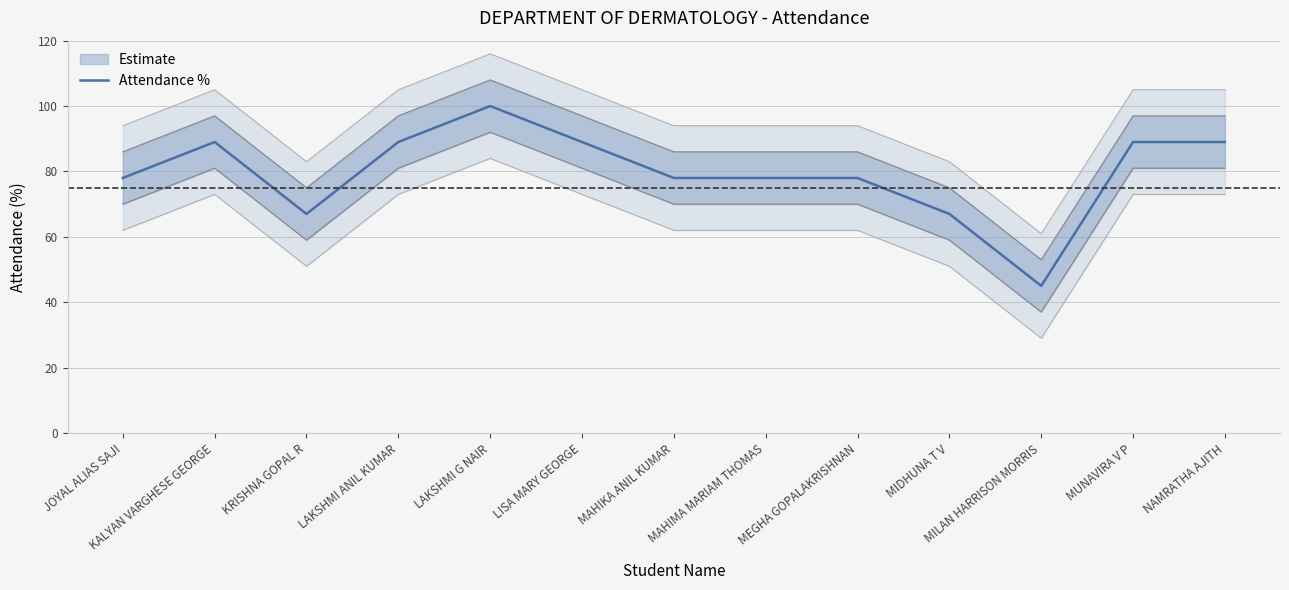

What is the difference between the second highest and minimum values?

44